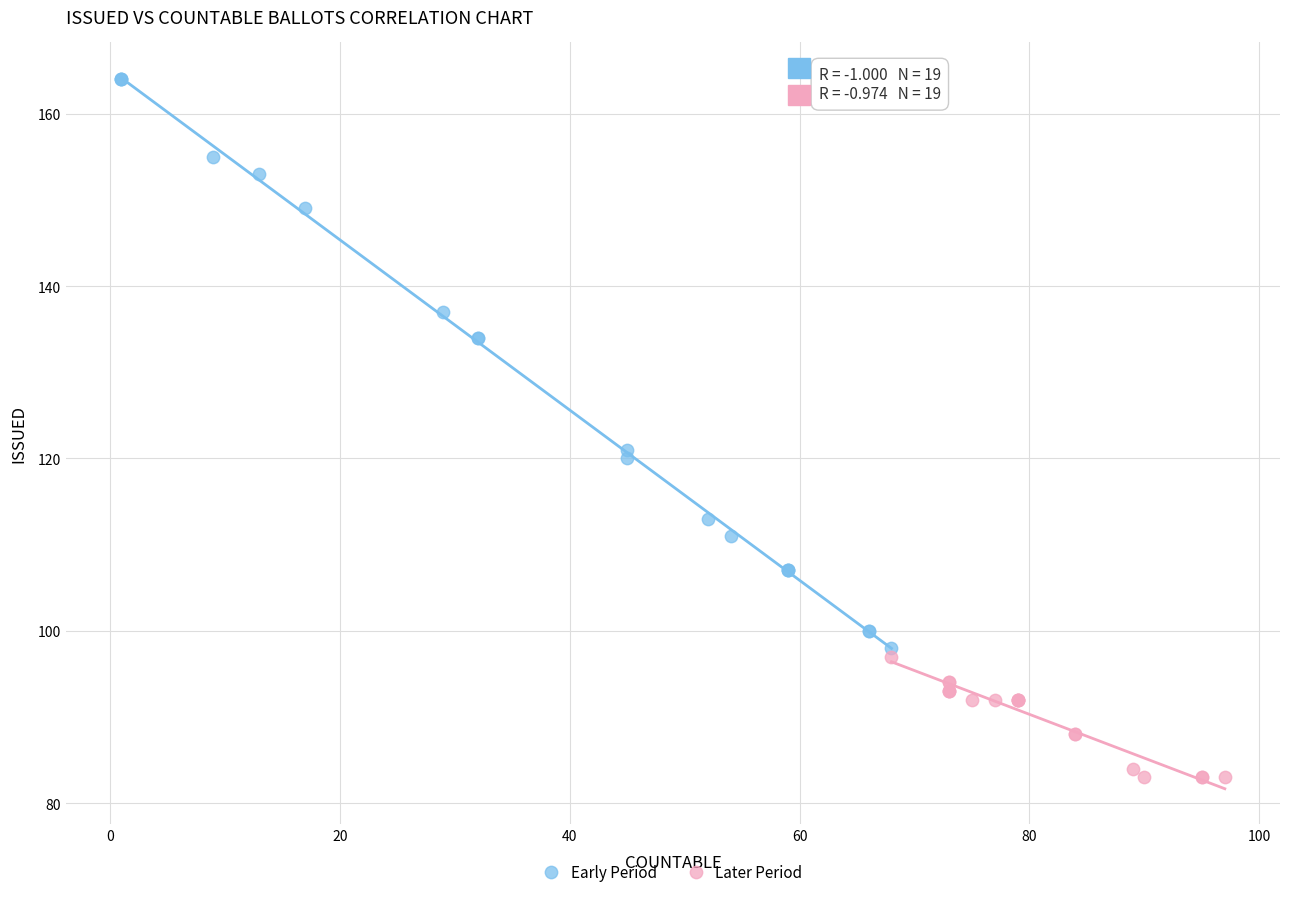

Which series contains the lowest Y value?

Later Period